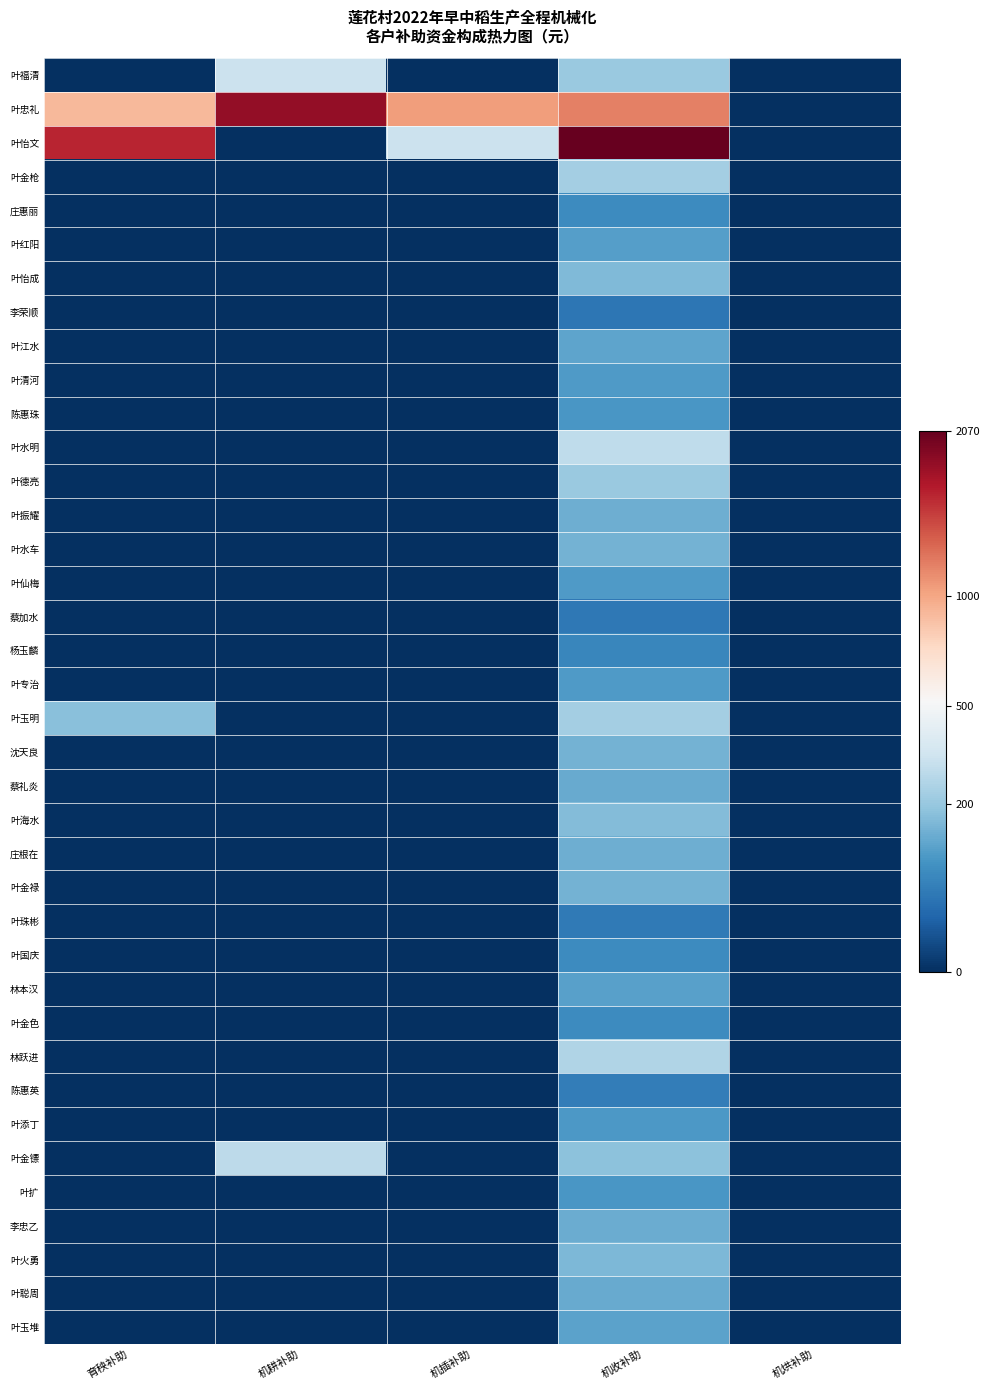

How many series are shown in this chart?

38